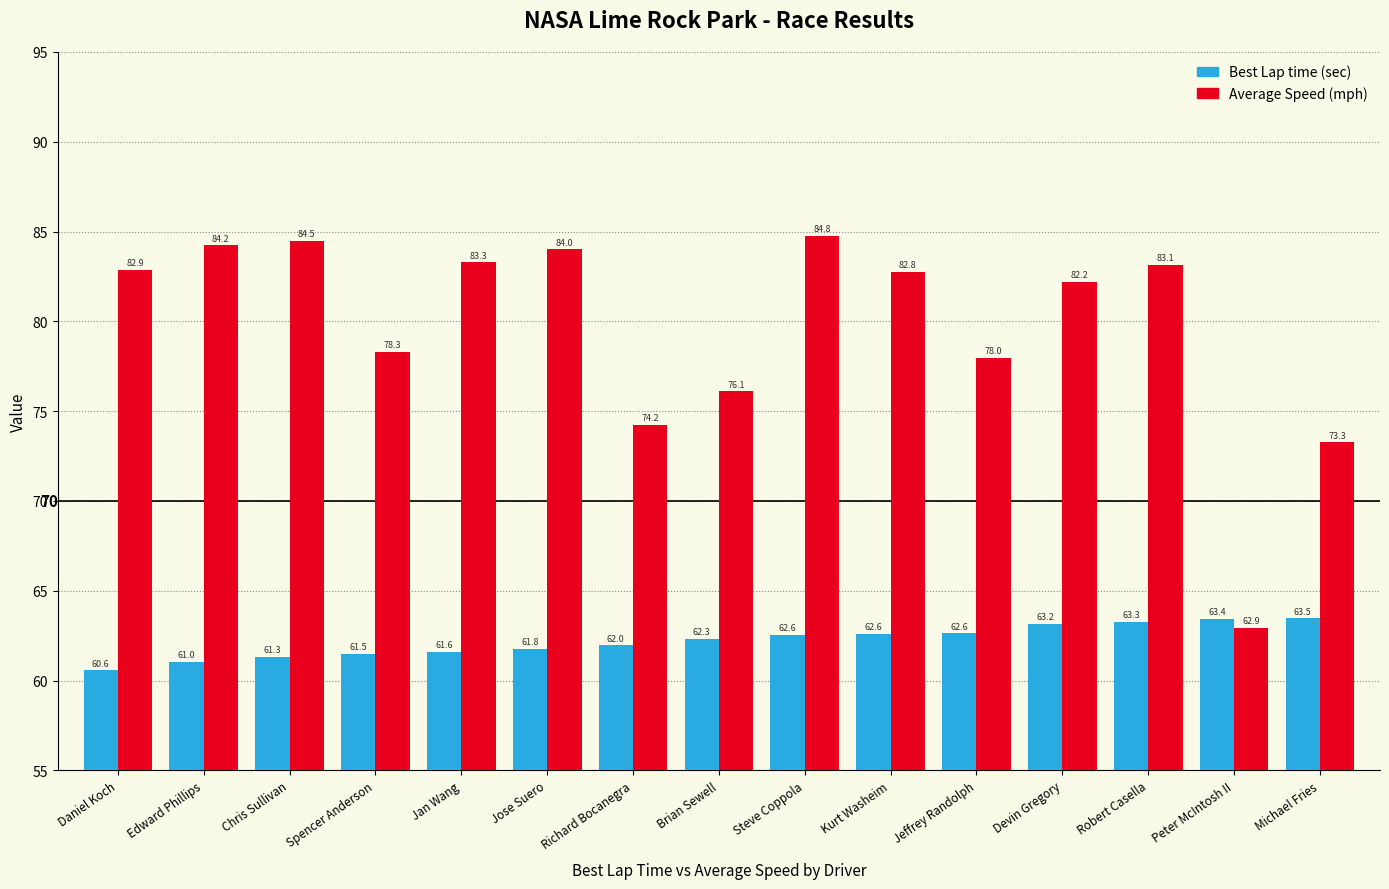

What is the spread (max minus min) of values at Chris Sullivan?

23.2